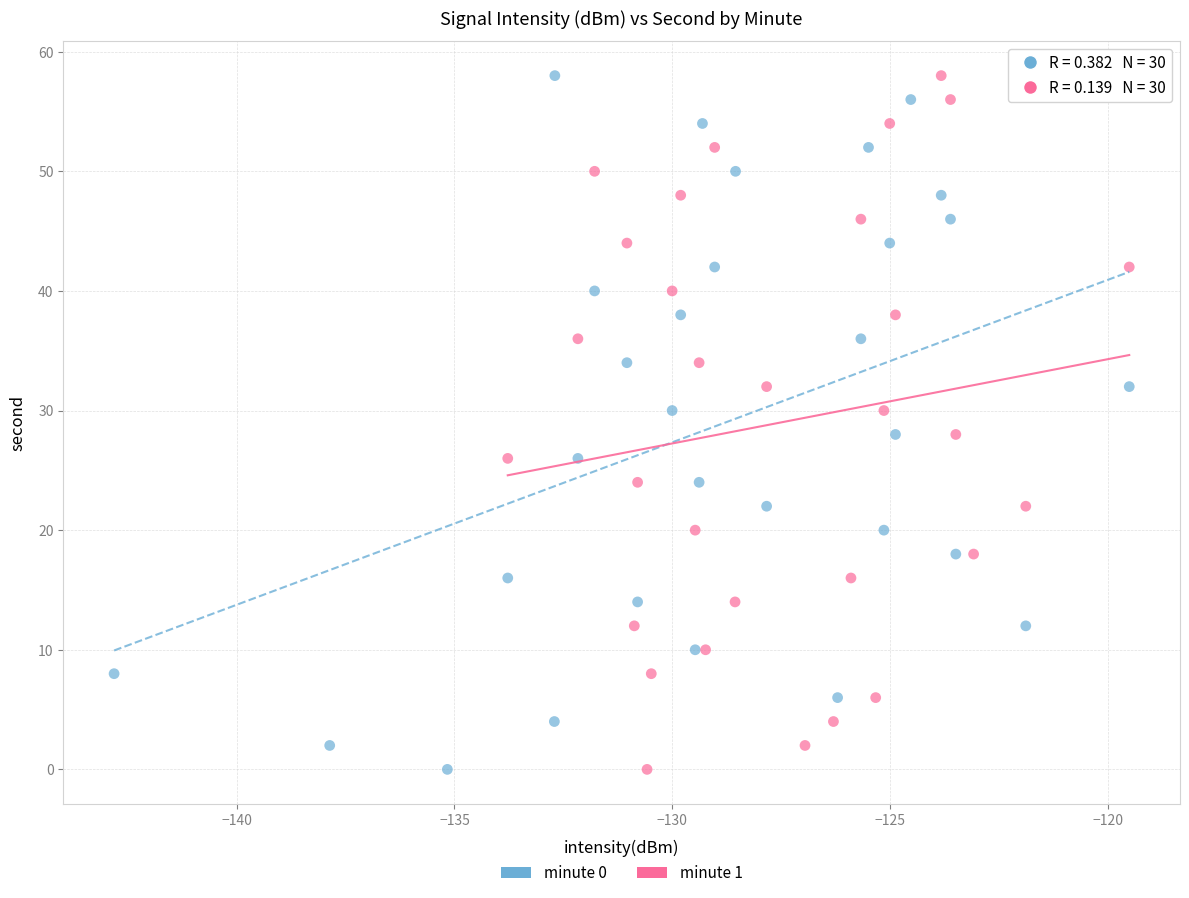

What are all the series names shown in the legend?

minute 0, minute 1